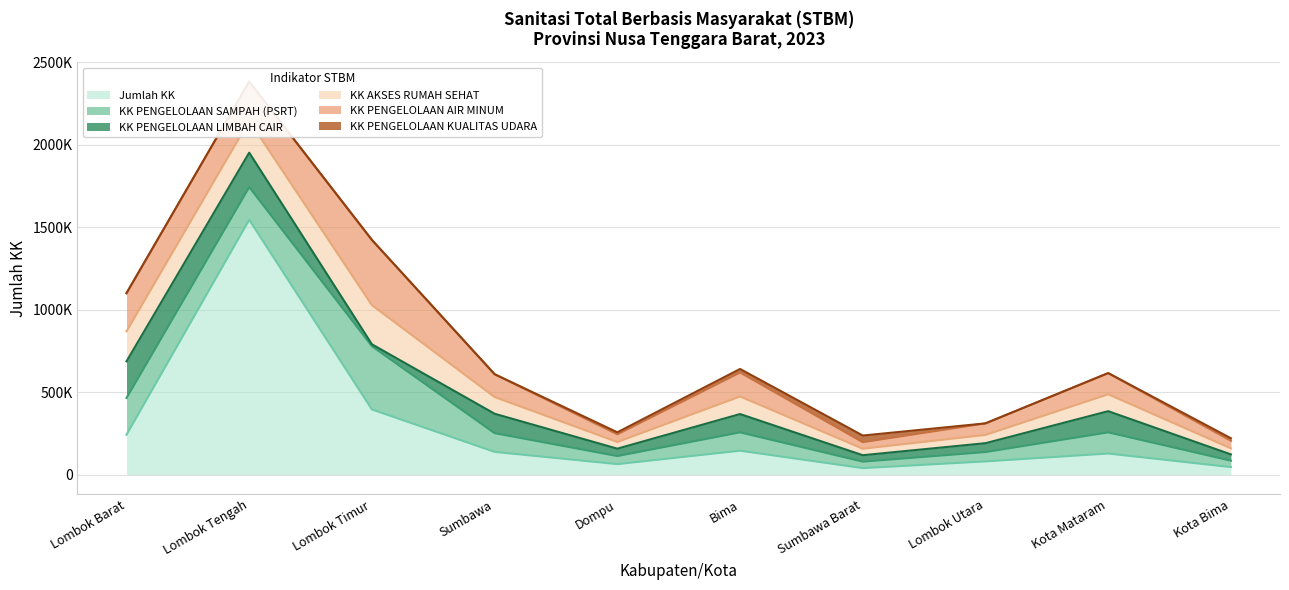

True or false: KK AKSES RUMAH SEHAT has a value of 72205.4 at Lombok Utara.

False